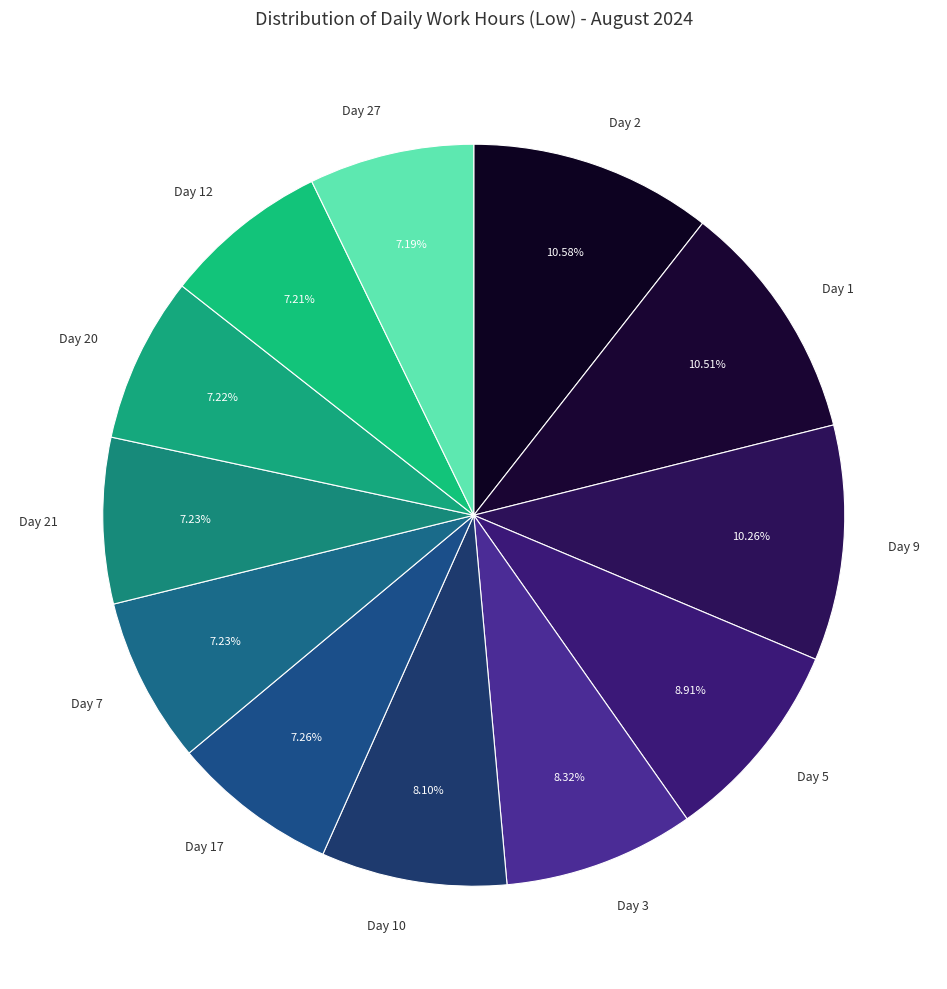

To the nearest percent, what is the average slice percentage?

8%